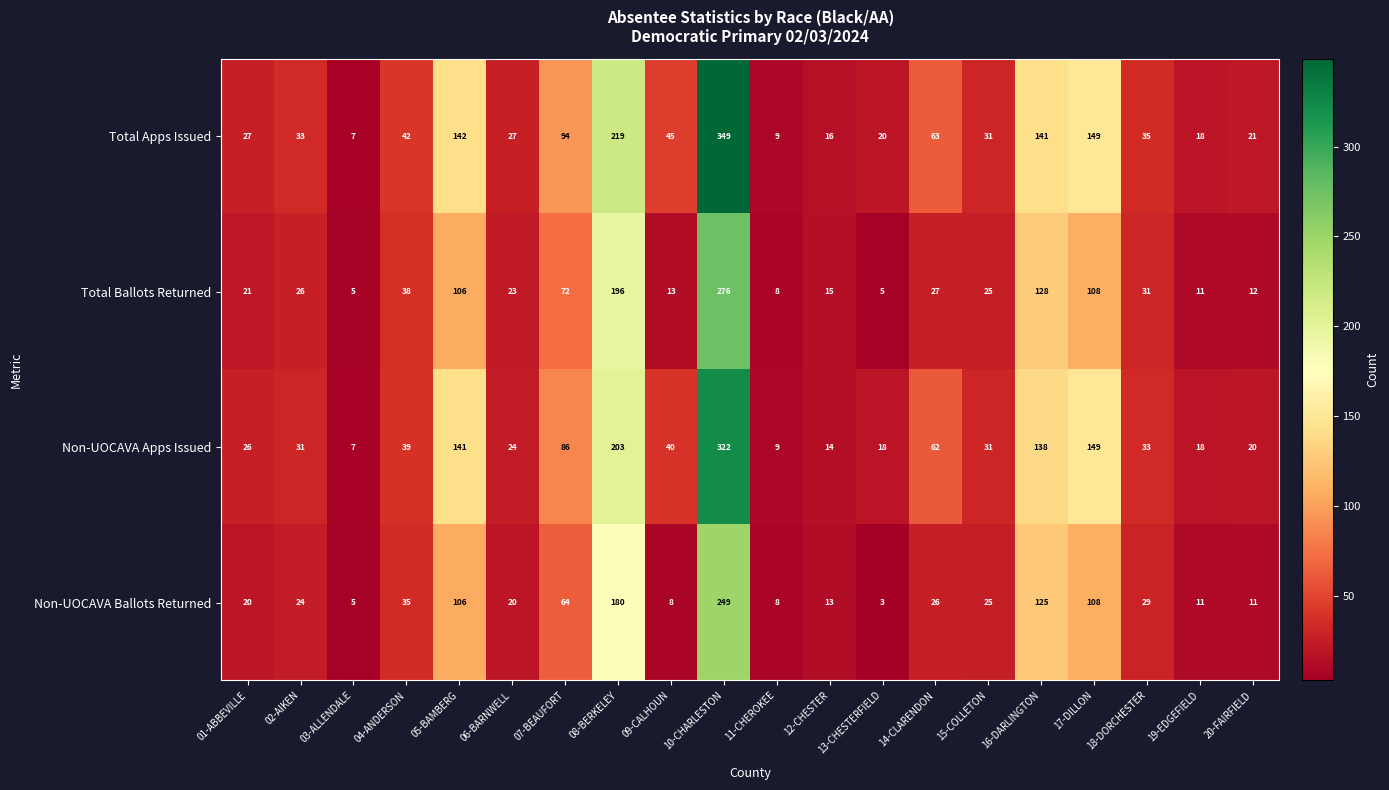

What is the sum of the Total Ballots Returned values at 13-CHESTERFIELD and 07-BEAUFORT?

77